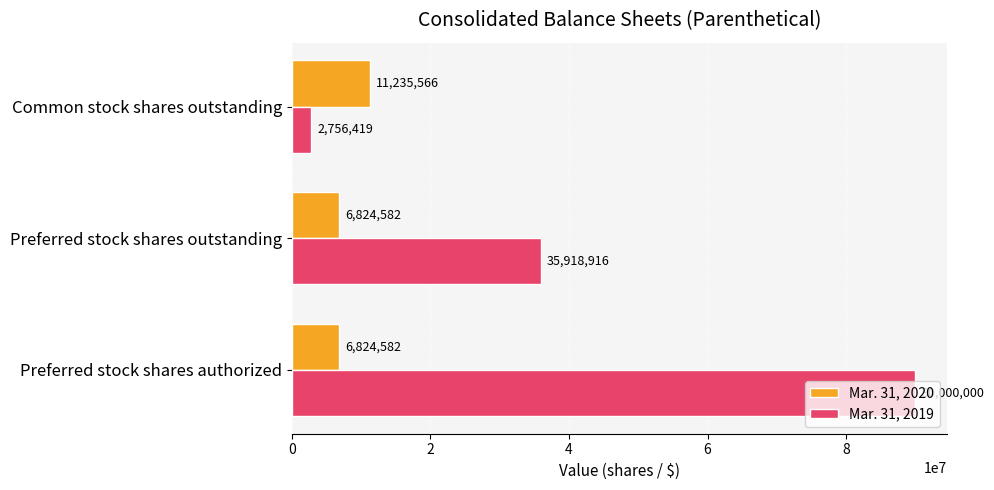

Rank the series by their maximum value, from lowest to highest.

Mar. 31, 2020, Mar. 31, 2019